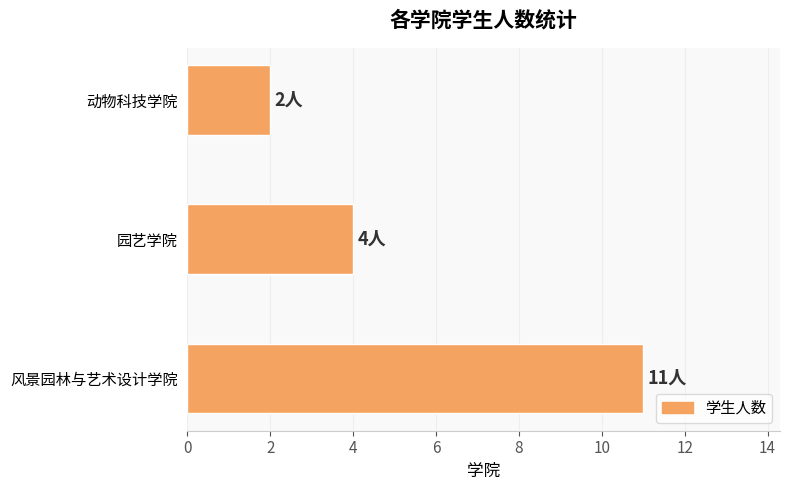

Approximately how many times larger is the value at 风景园林与艺术设计学院 compared to 动物科技学院?

5.5